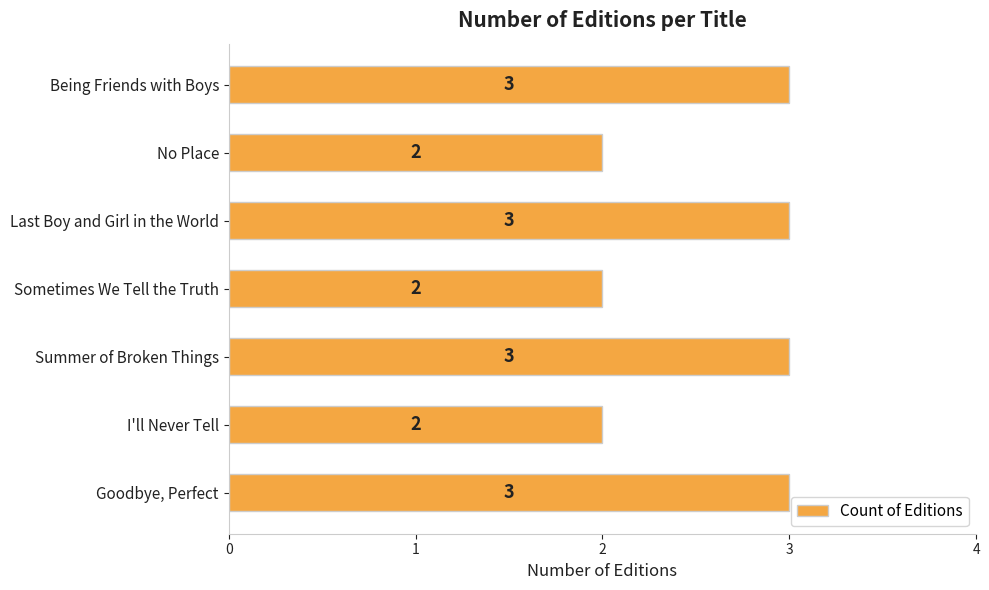

Are the bars horizontal?

Yes